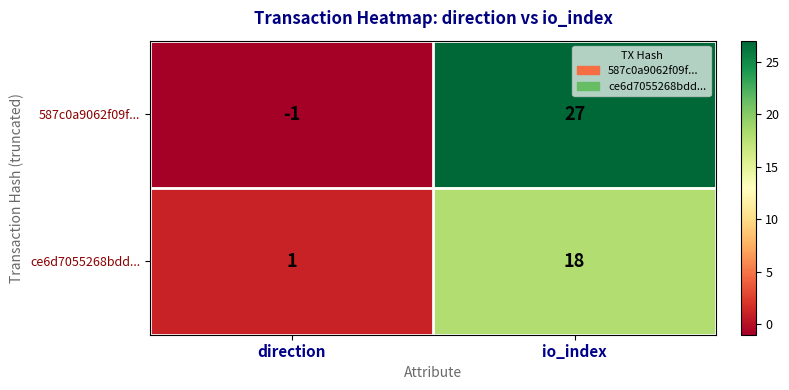

List the series in order of their peak value, lowest first.

ce6d7055268bdd..., 587c0a9062f09f...